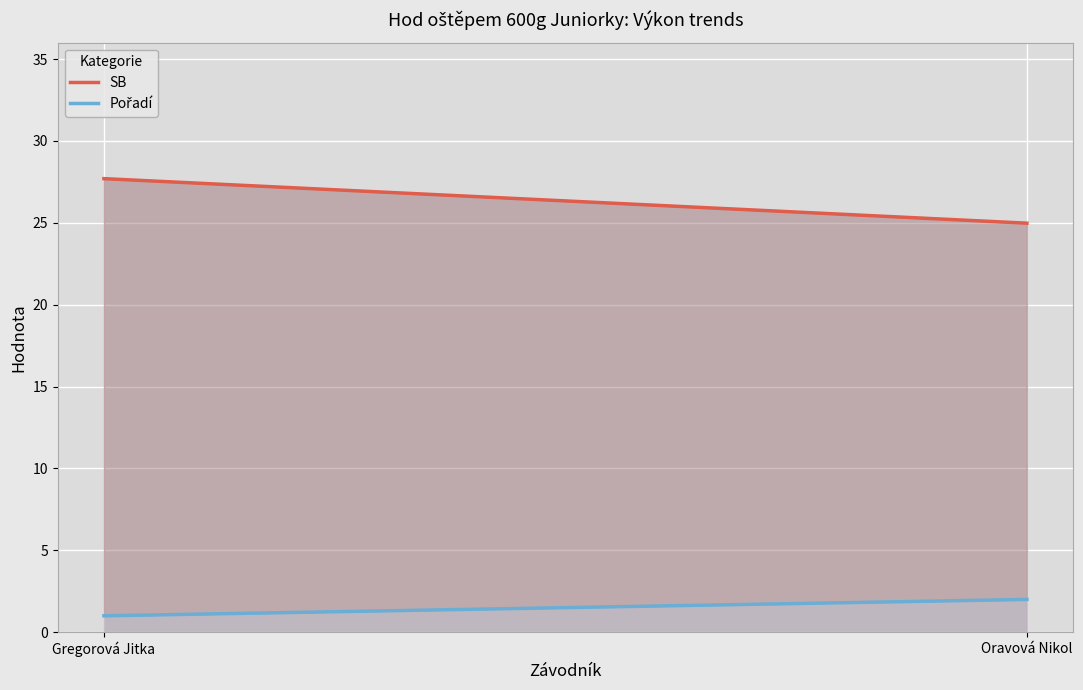

Which series has the largest total across all categories?

SB